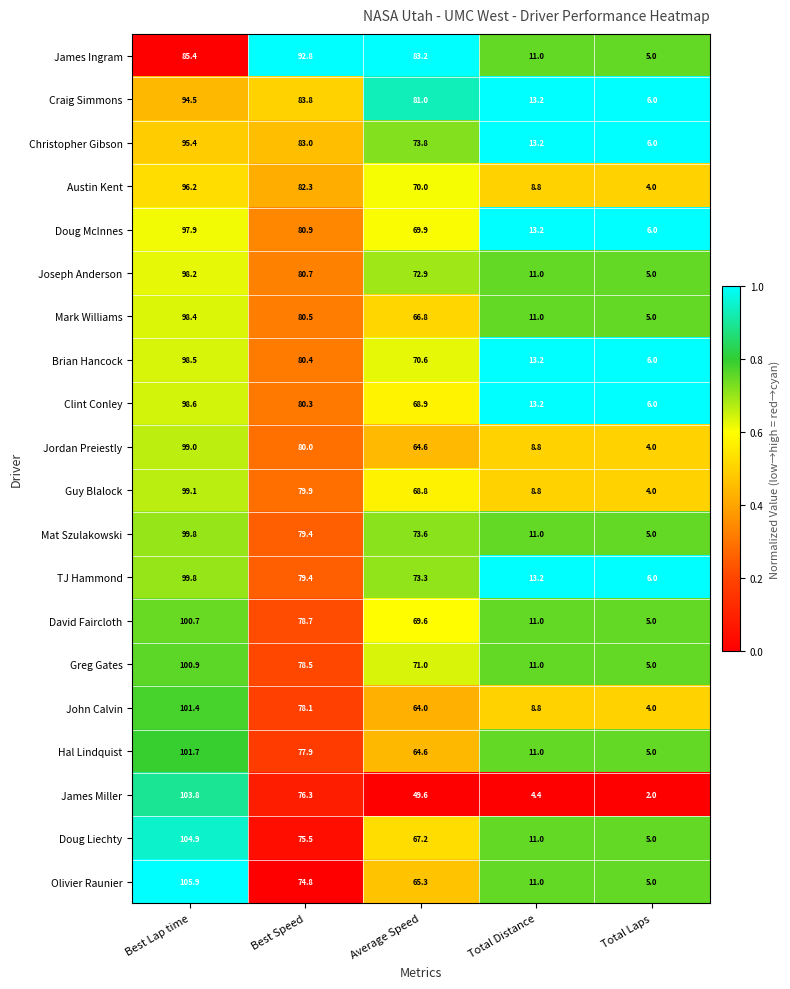

Between Average Speed and Total Distance, which series saw the biggest shift?

James Ingram